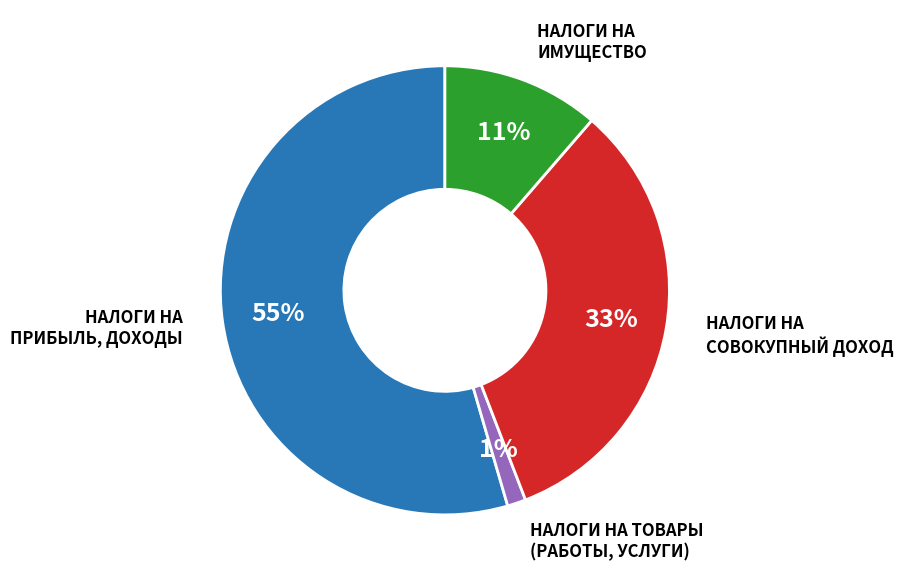

To the nearest percent, what is the average slice percentage?

25%